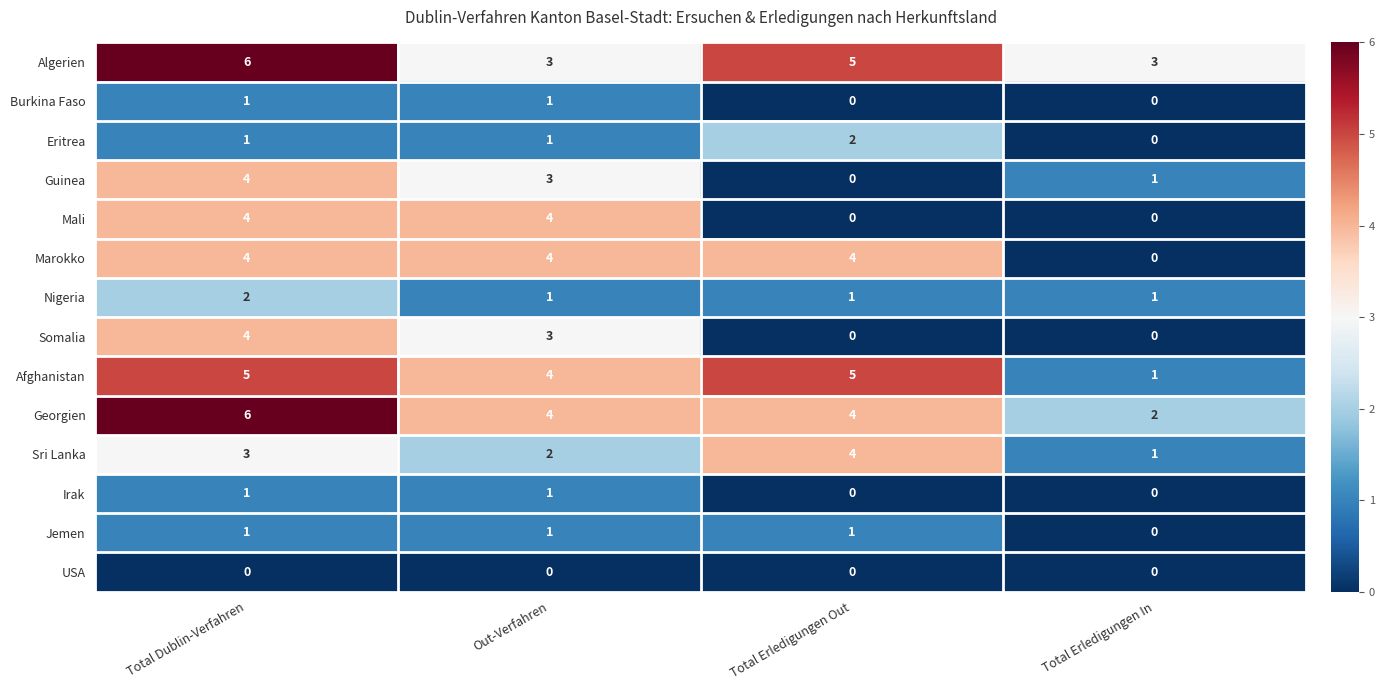

The Afghanistan series shows 1 at Total Erledigungen In. True or false?

True